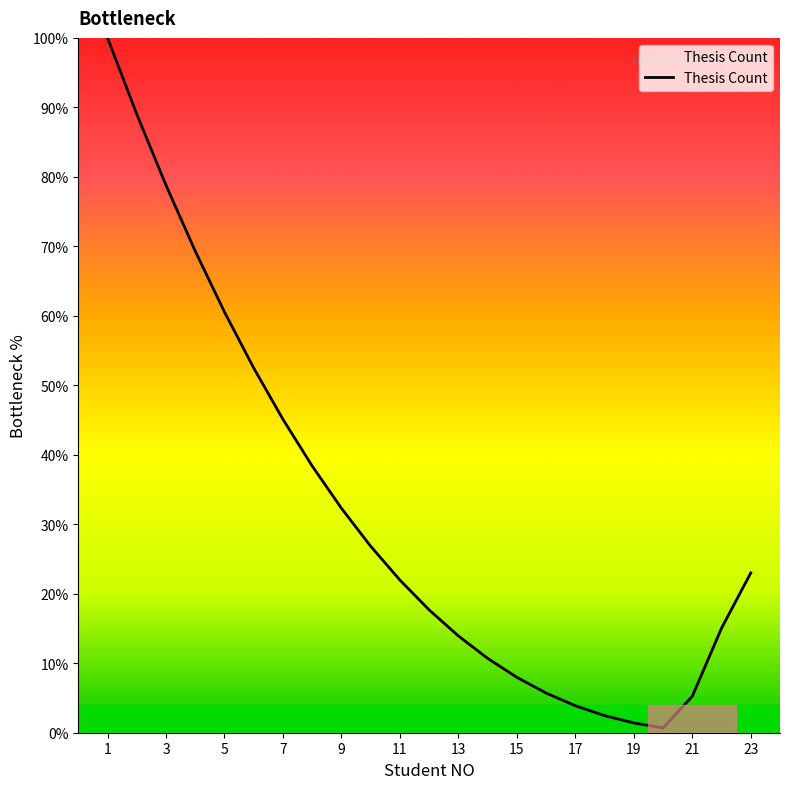

What is the greatest value displayed?

100.0